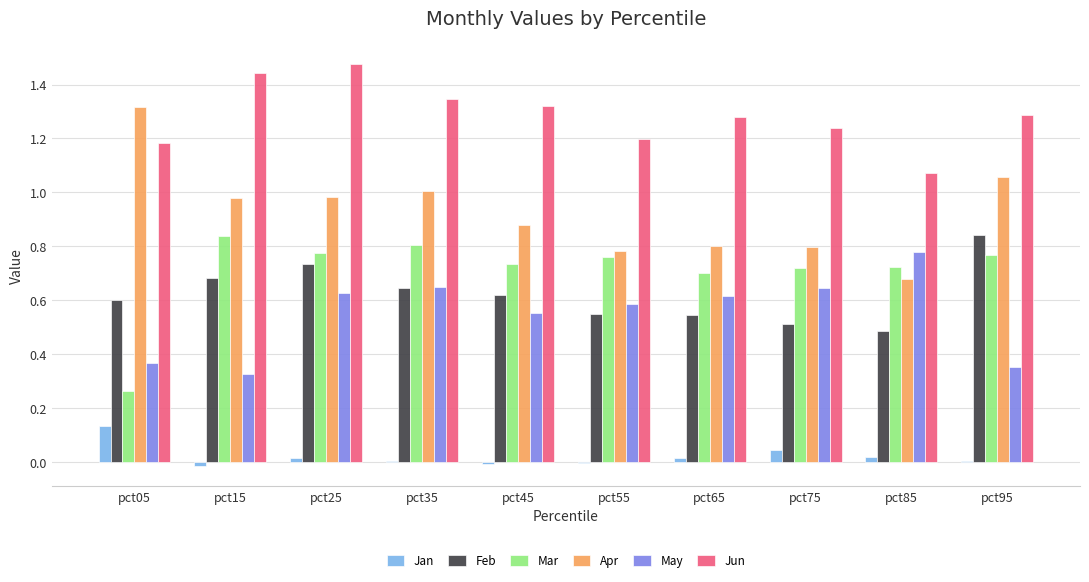

At which label does May reach its peak?

pct85